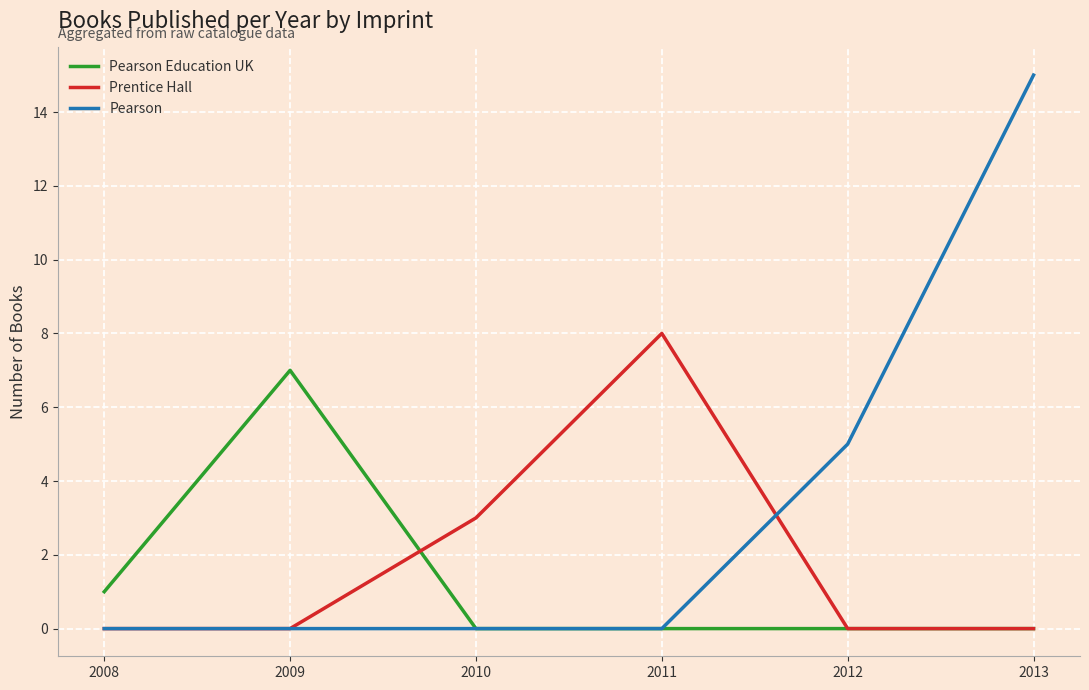

Where is the first local maximum for Pearson Education UK?

2009